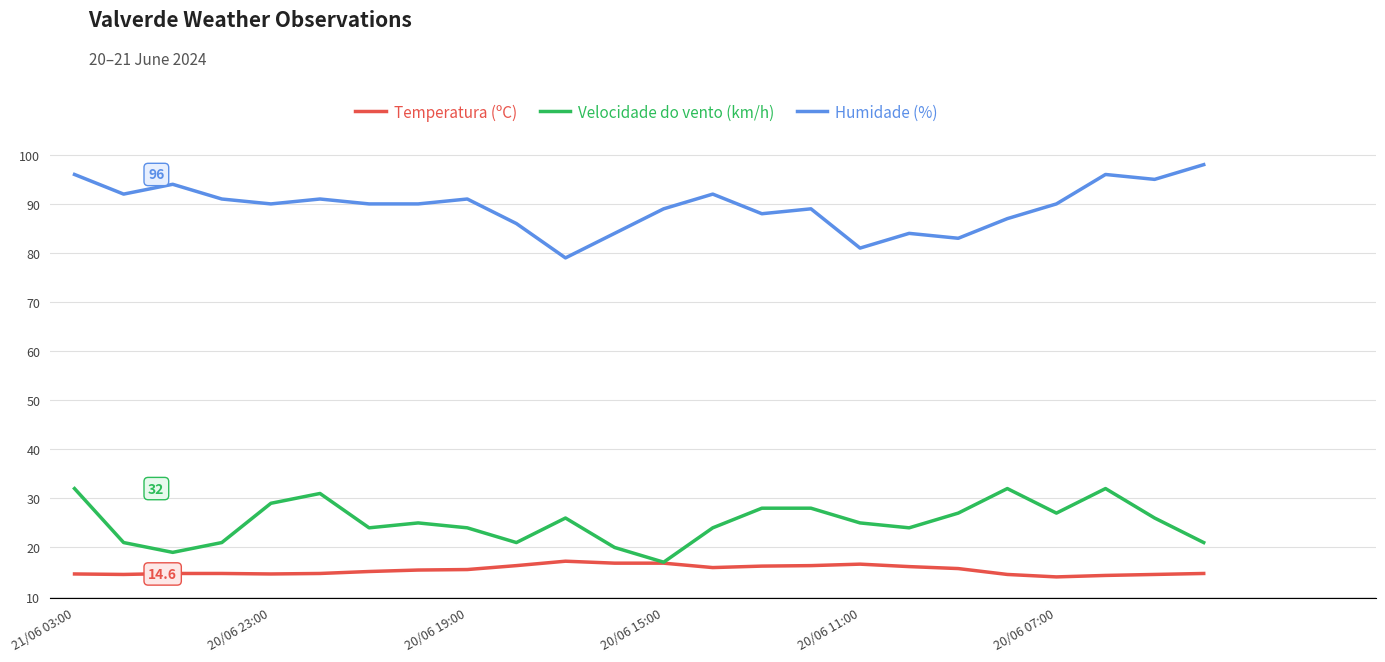

True or false: Humidade (%) and Temperatura (ºC) cross at least once.

False